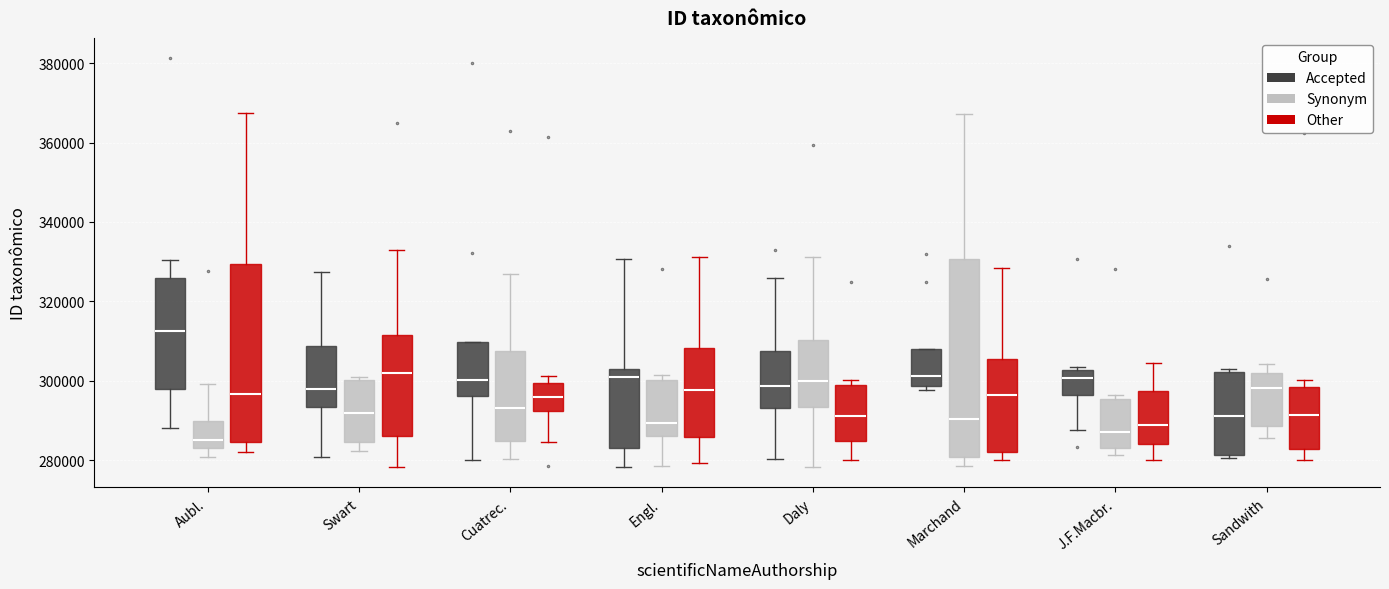

Reading left to right, transcribe this box plot: for each box, give where its median line is, the range the box spans, and where its two whiskers end, as read against the y-axis. The values are not printed on the chart, so give them approximately, as read against the axis.

Aubl. (Accepted): median 312000, box 298000 to 326000, whiskers 288000 to 330000
Aubl. (Synonym): median 286000, box 284000 to 290000, whiskers 280000 to 300000
Aubl. (Other): median 296000, box 284000 to 330000, whiskers 282000 to 368000
Swart (Accepted): median 298000, box 294000 to 308000, whiskers 280000 to 328000
Swart (Synonym): median 292000, box 284000 to 300000, whiskers 282000 to 300000 (just above the box's upper edge)
Swart (Other): median 302000, box 286000 to 312000, whiskers 278000 to 332000
Cuatrec. (Accepted): median 300000, box 296000 to 310000, whiskers 280000 to 310000
Cuatrec. (Synonym): median 294000, box 284000 to 308000, whiskers 280000 to 326000
Cuatrec. (Other): median 296000, box 292000 to 300000, whiskers 284000 to 302000
Engl. (Accepted): median 300000, box 284000 to 302000, whiskers 278000 to 330000
Engl. (Synonym): median 290000, box 286000 to 300000, whiskers 278000 to 302000
Engl. (Other): median 298000, box 286000 to 308000, whiskers 280000 to 332000
Daly (Accepted): median 298000, box 294000 to 308000, whiskers 280000 to 326000
Daly (Synonym): median 300000, box 294000 to 310000, whiskers 278000 to 332000
Daly (Other): median 292000, box 284000 to 298000, whiskers 280000 to 300000
Marchand (Accepted): median 302000, box 298000 to 308000, whiskers 298000 (just below the box's lower edge) to 308000
Marchand (Synonym): median 290000, box 280000 to 330000, whiskers 278000 to 368000
Marchand (Other): median 296000, box 282000 to 306000, whiskers 280000 to 328000
J.F.Macbr. (Accepted): median 300000, box 296000 to 302000, whiskers 288000 to 304000
J.F.Macbr. (Synonym): median 288000, box 284000 to 296000, whiskers 282000 to 296000 (just above the box's upper edge)
J.F.Macbr. (Other): median 288000, box 284000 to 298000, whiskers 280000 to 304000
Sandwith (Accepted): median 292000, box 282000 to 302000, whiskers 280000 to 302000 (just above the box's upper edge)
Sandwith (Synonym): median 298000, box 288000 to 302000, whiskers 286000 to 304000
Sandwith (Other): median 292000, box 282000 to 298000, whiskers 280000 to 300000